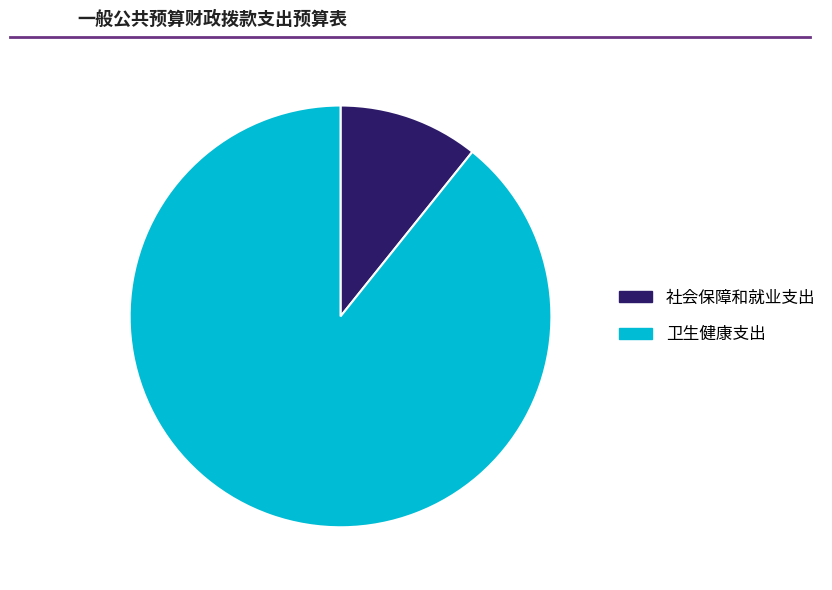

True or false: 社会保障和就业支出 accounts for 11% of the total.

True